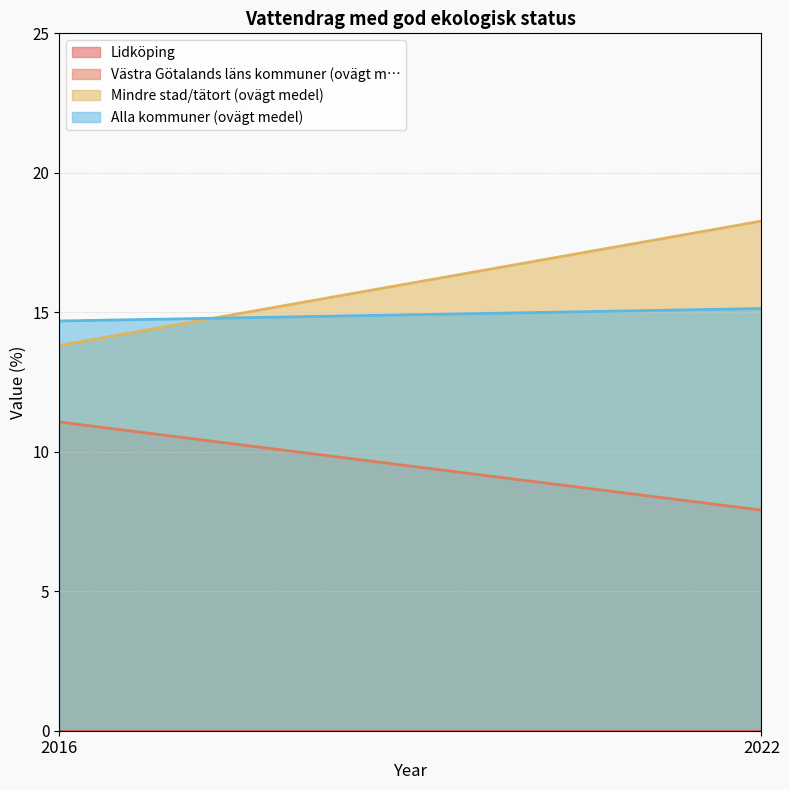

Rank the series by their maximum value, from highest to lowest.

Mindre stad/tätort (ovägt medel), Alla kommuner (ovägt medel), Västra Götalands läns kommuner (ovägt m…, Lidköping